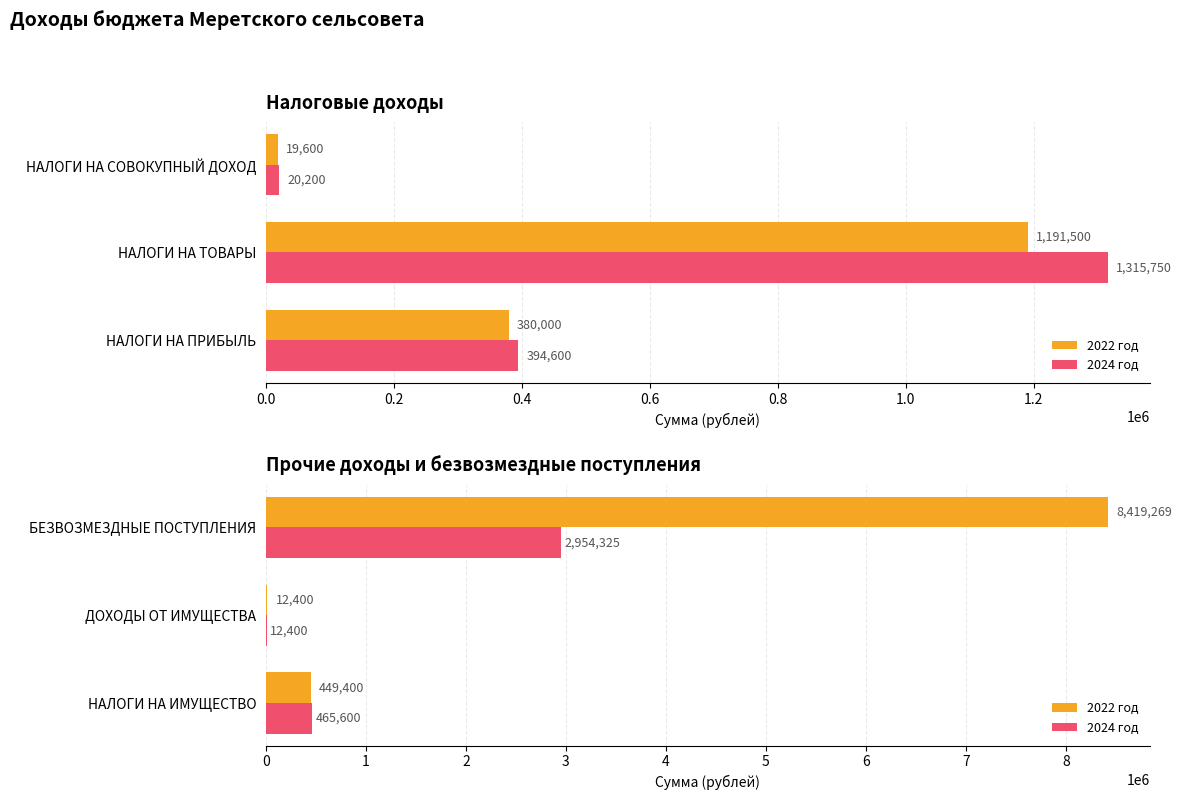

Between НАЛОГИ НА ИМУЩЕСТВО and БЕЗВОЗМЕЗДНЫЕ ПОСТУПЛЕНИЯ, which series saw the biggest shift?

2022 год